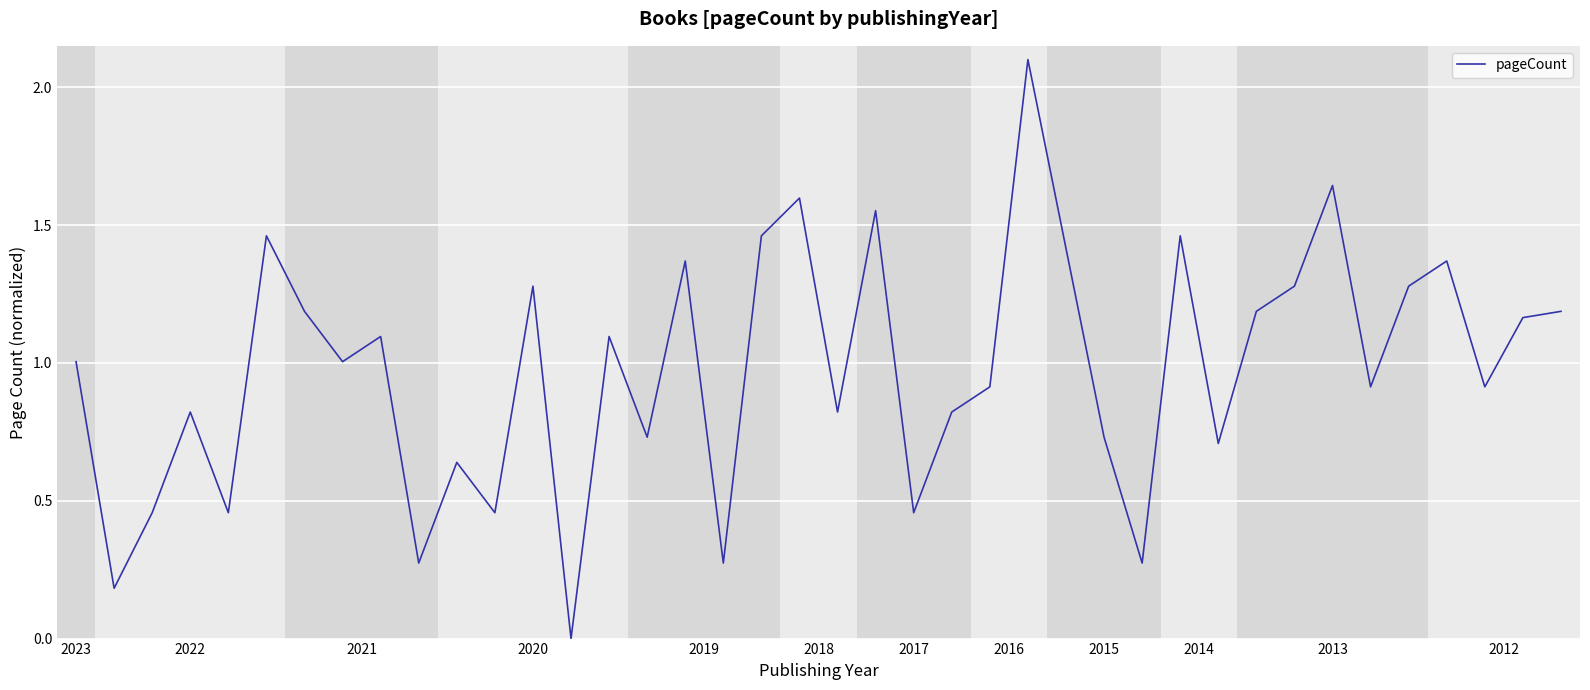

What is the difference between the maximum and minimum values?

2.1